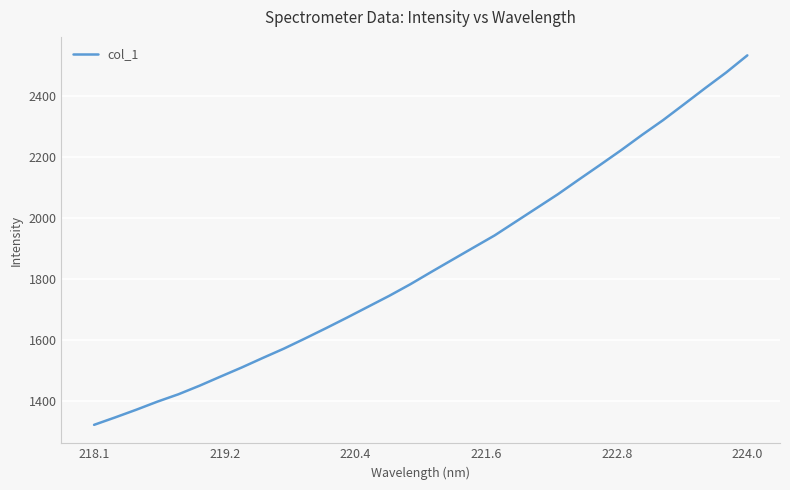

What is the difference between the maximum and minimum values?

1213.8